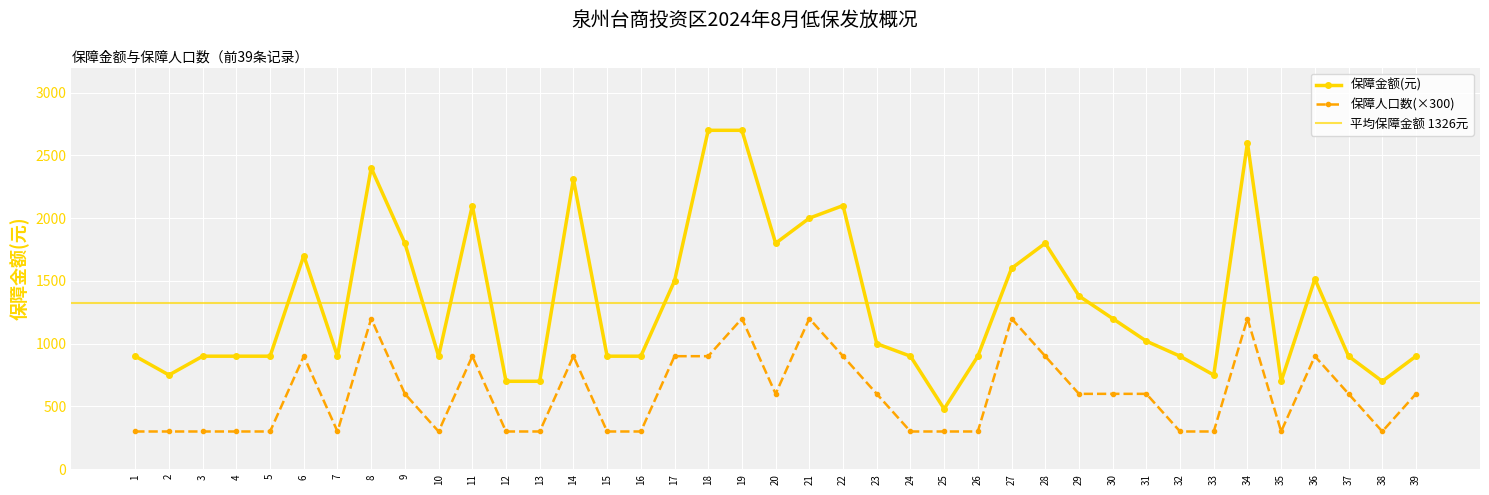

List the labels in order of 保障人口数 value, smallest first.

1, 2, 3, 4, 5, 7, 10, 12, 13, 15, 16, 24, 25, 26, 32, 33, 35, 38, 9, 20, 23, 29, 30, 31, 37, 39, 6, 11, 14, 17, 18, 22, 28, 36, 8, 19, 21, 27, 34